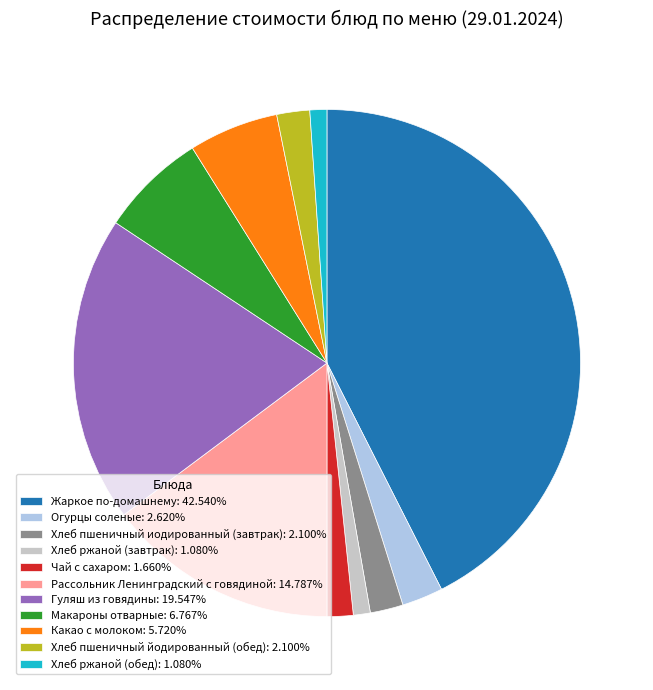

How many segments does this pie chart have?

11